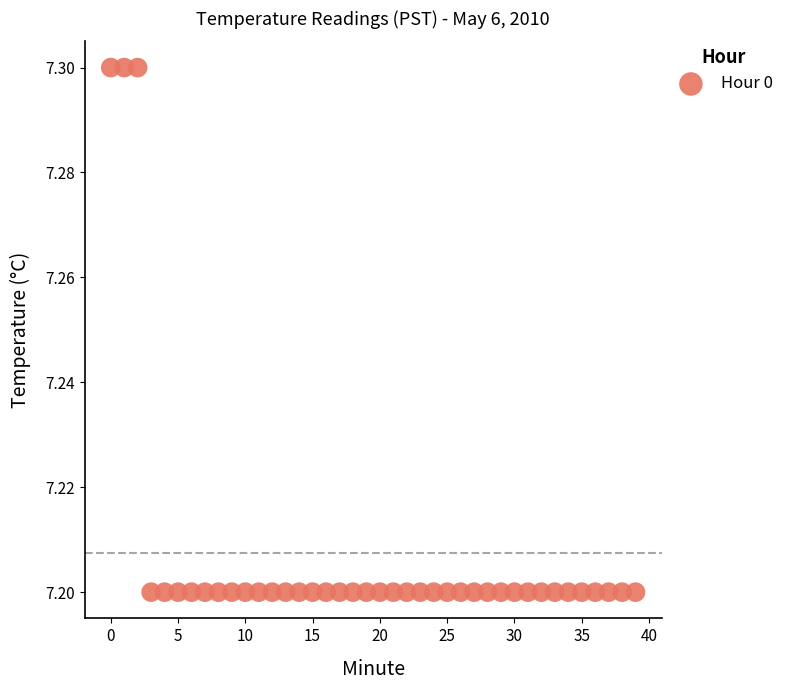

How many points are shown in the scatter plot?

40